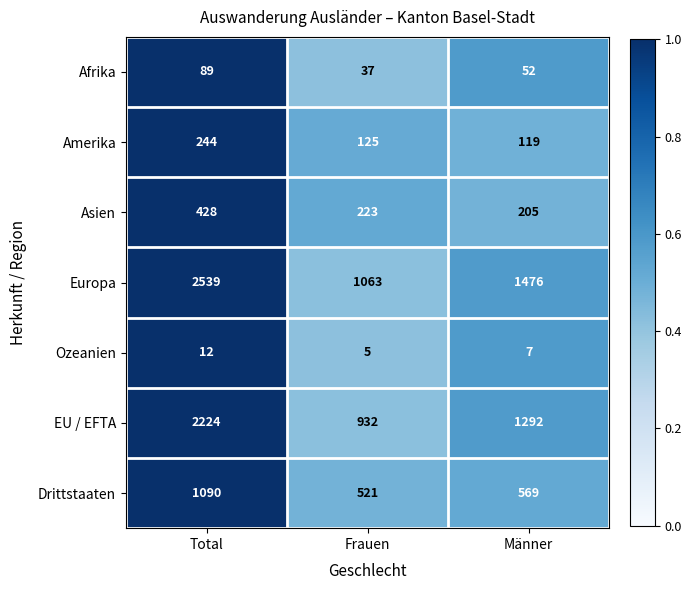

At which category is the sum across all series the highest?

Total